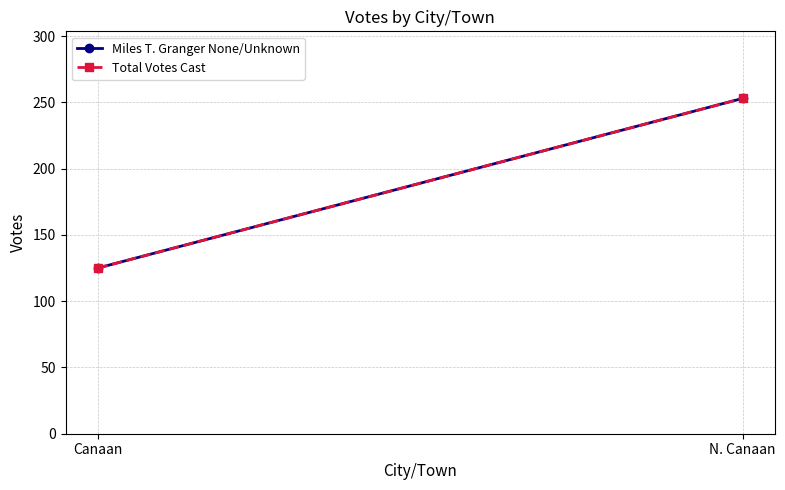

What are all the series names shown in the legend?

Miles T. Granger None/Unknown, Total Votes Cast